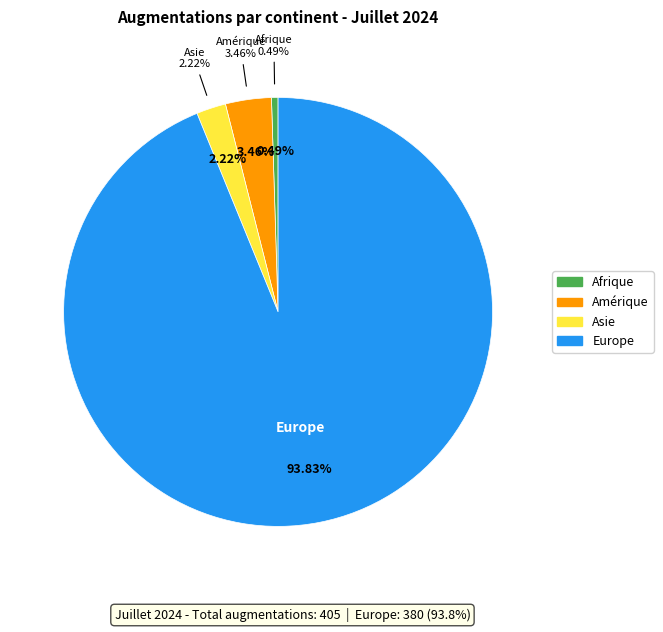

What percentage is the Asie slice, to the nearest percent?

2%